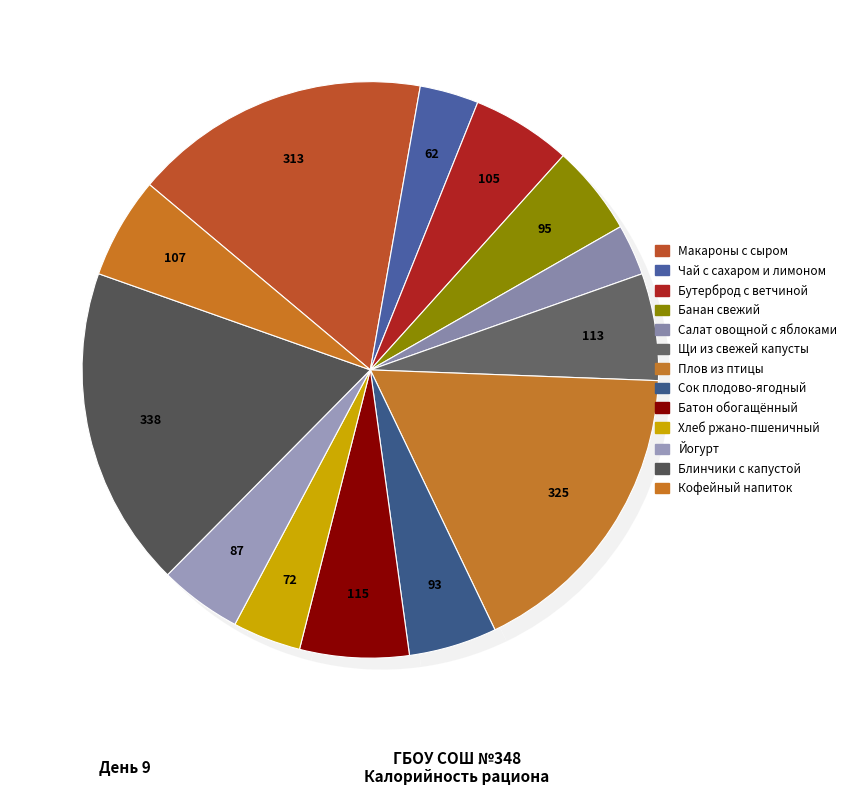

What percentage is the Банан свежий slice, to the nearest percent?

5%